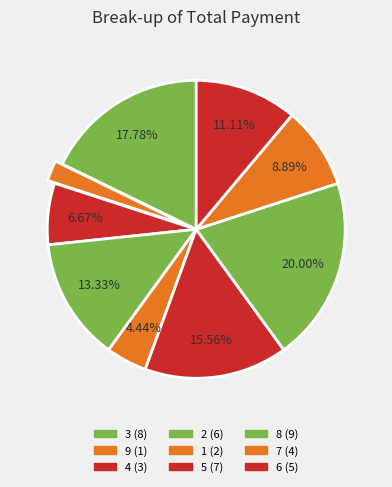

Does any single category account for the majority?

No